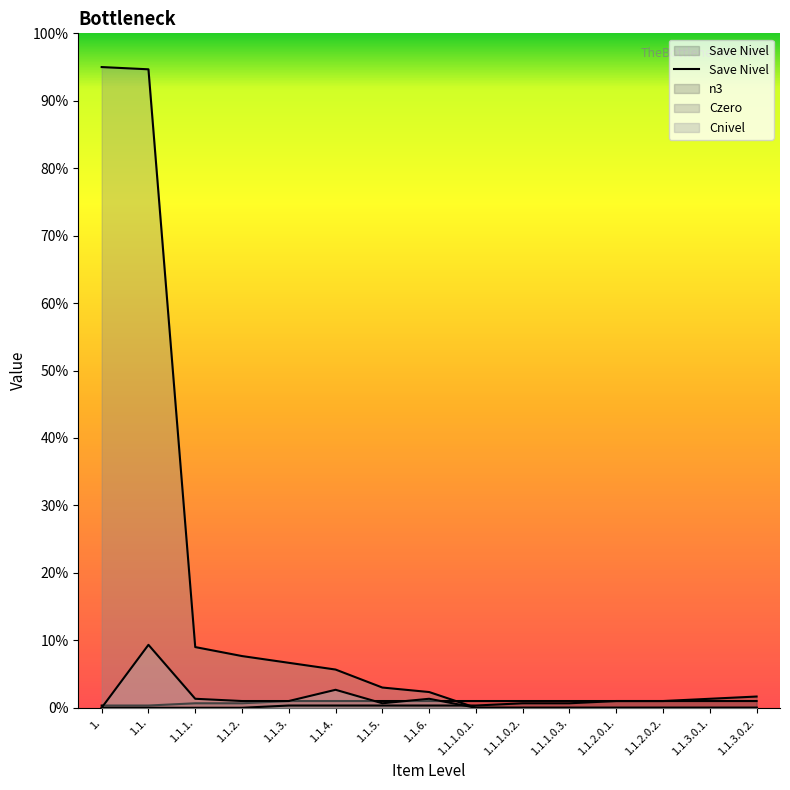

What are all the series names shown in the legend?

Save Nivel, n3, Czero, Cnivel